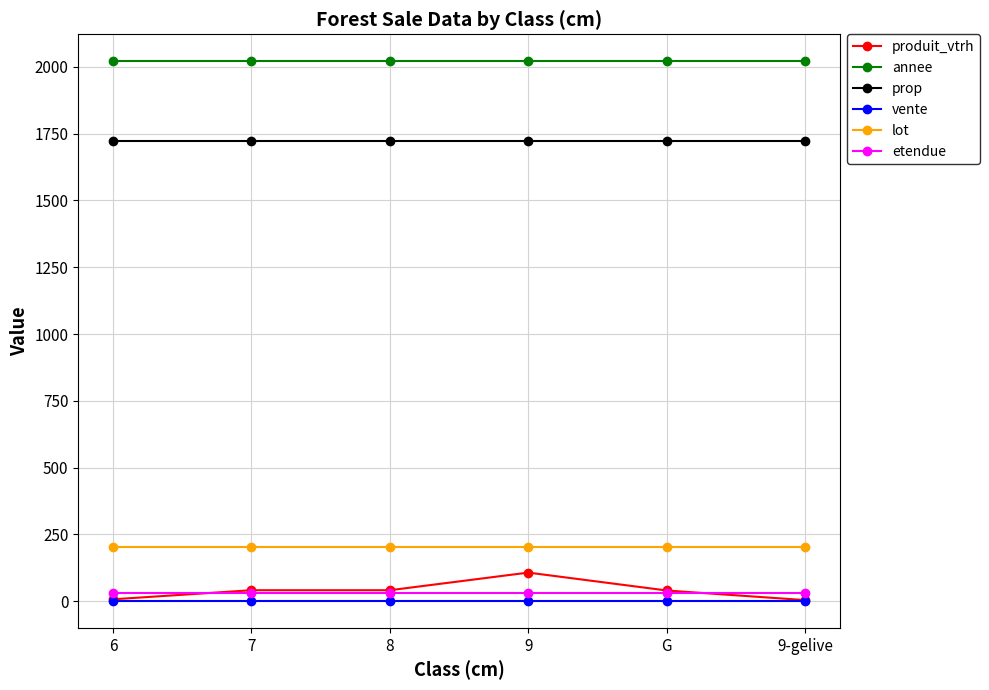

After their last crossing, which series has the higher values: etendue or produit_vtrh?

etendue